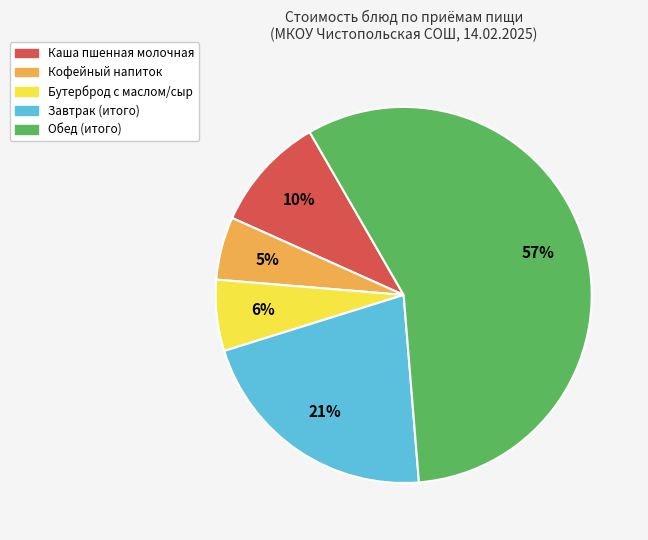

How many slices are in this pie chart?

5